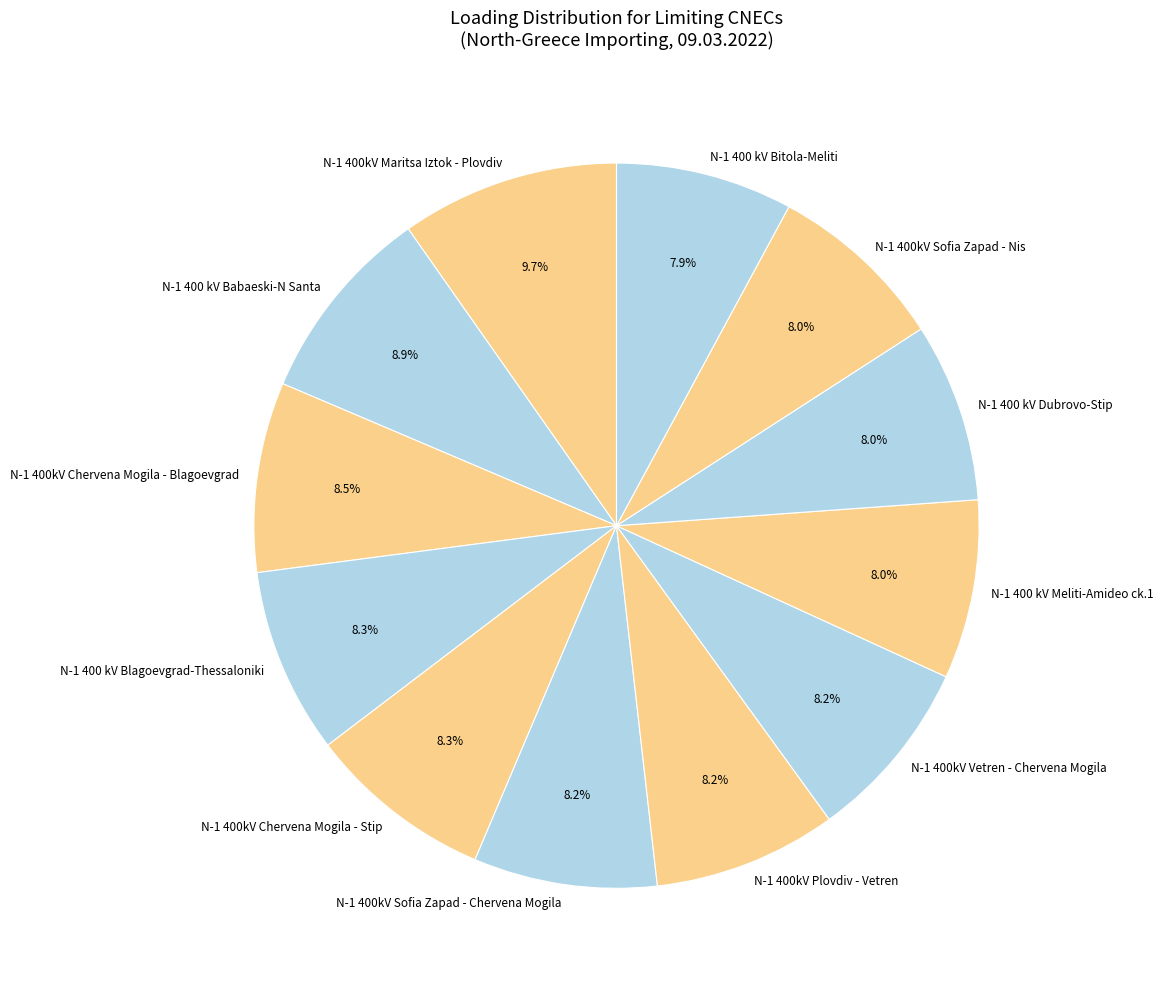

Which category has the biggest portion of the pie?

N-1 400kV Maritsa Iztok - Plovdiv